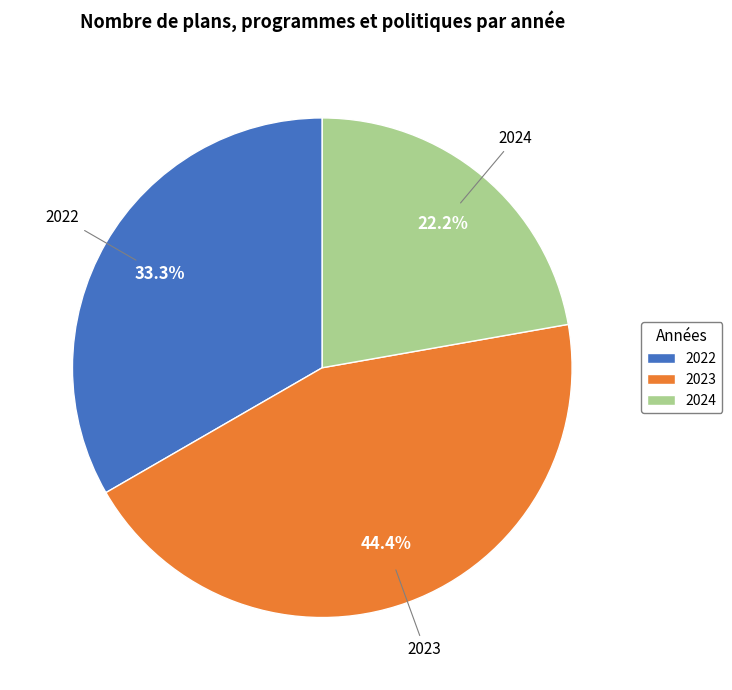

Between 2024 and 2023, which is larger?

2023